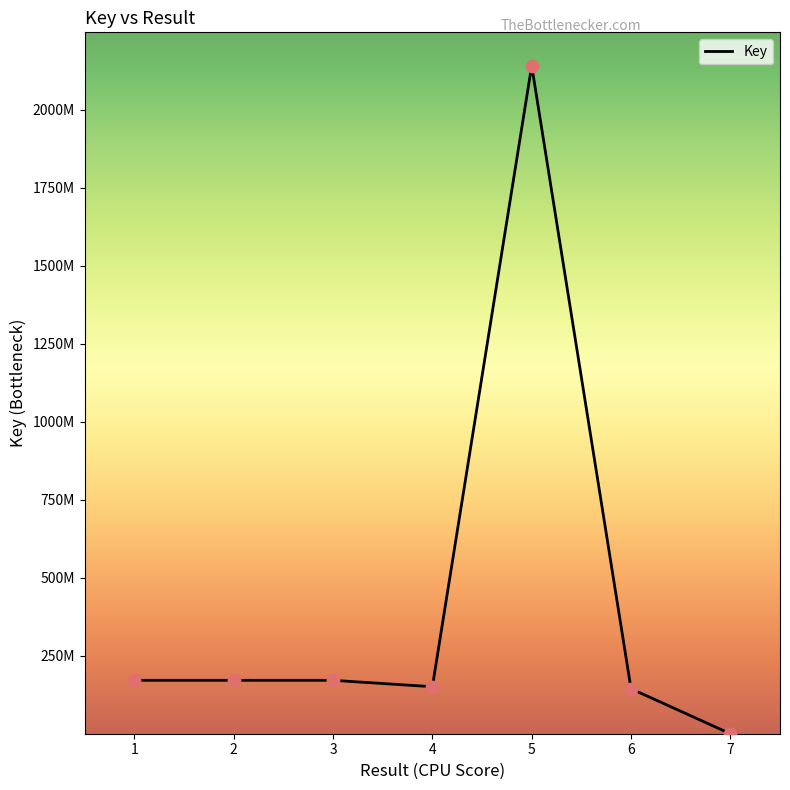

What is the change in value from 4 to 7?

-150611722